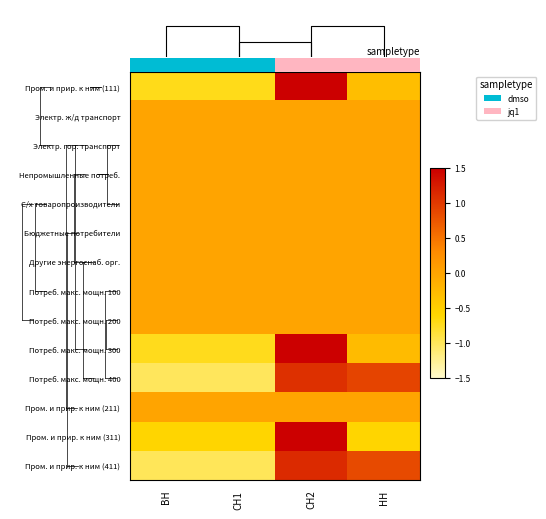

Reading left to right, extract all data points from this chart.

Пром. и прир. к ним (111): ВН=-0.7	СН1=-0.7	СН2=1.5	НН=-0.3
Электр. ж/д транспорт: ВН=0.0	СН1=0.0	СН2=0.0	НН=0.0
Электр. гор. транспорт: ВН=0.0	СН1=0.0	СН2=0.0	НН=0.0
Непромышленные потреб.: ВН=0.0	СН1=0.0	СН2=0.0	НН=0.0
С/х товаропроизводители: ВН=0.0	СН1=0.0	СН2=0.0	НН=0.0
Бюджетные потребители: ВН=0.0	СН1=0.0	СН2=0.0	НН=0.0
Другие энергоснаб. орг.: ВН=0.0	СН1=0.0	СН2=0.0	НН=0.0
Потреб. макс. мощн. 100: ВН=0.0	СН1=0.0	СН2=0.0	НН=0.0
Потреб. макс. мощн. 200: ВН=0.0	СН1=0.0	СН2=0.0	НН=0.0
Потреб. макс. мощн. 300: ВН=-0.7	СН1=-0.7	СН2=1.5	НН=-0.3
Потреб. макс. мощн. 400: ВН=-1.0	СН1=-1.0	СН2=1.1	НН=0.9
Пром. и прир. к ним (211): ВН=0.0	СН1=0.0	СН2=0.0	НН=0.0
Пром. и прир. к ним (311): ВН=-0.6	СН1=-0.6	СН2=1.5	НН=-0.6
Пром. и прир. к ним (411): ВН=-1.0	СН1=-1.0	СН2=1.1	НН=0.9